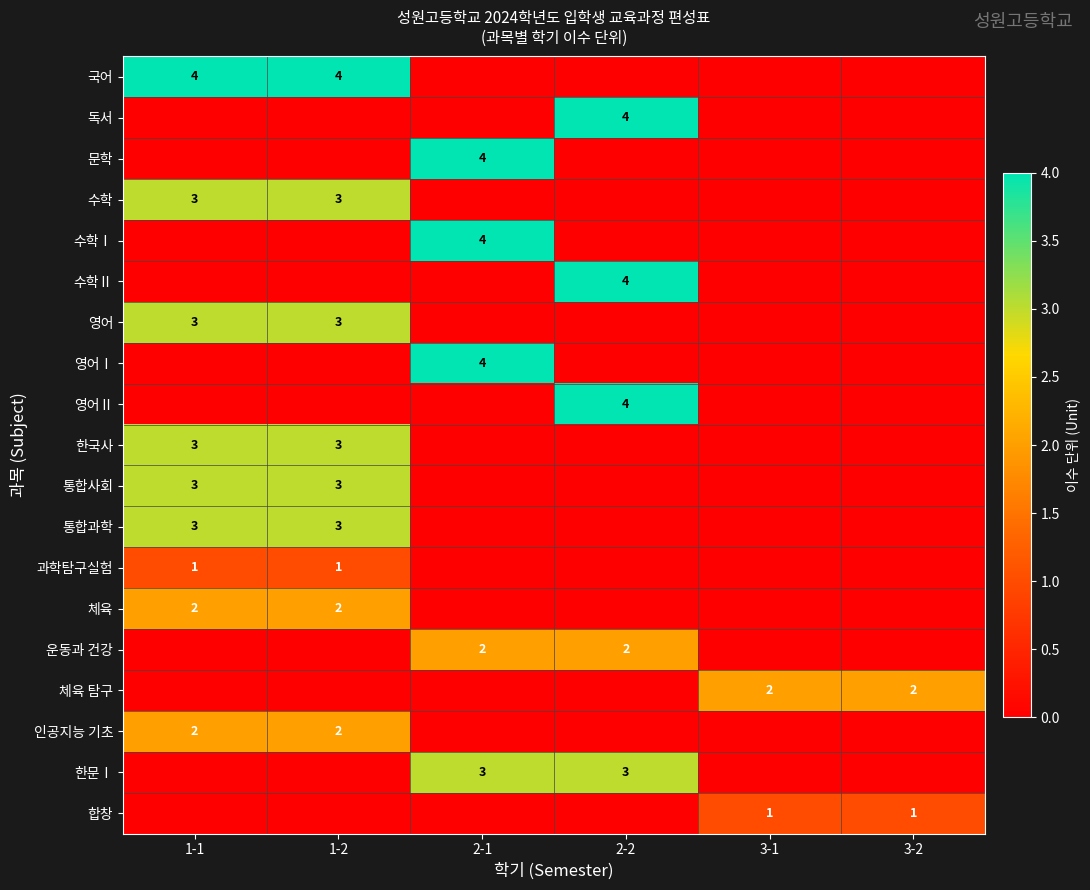

Count the 인공지능 기초 values in the range 0 to 2.

6